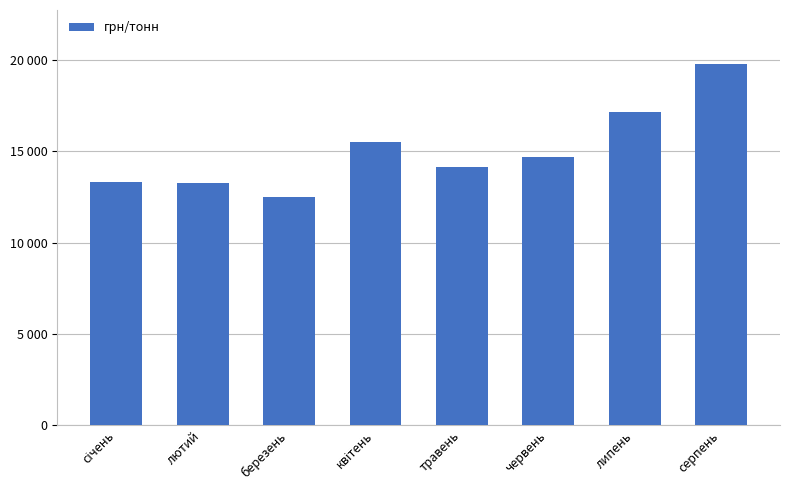

What is the difference between the maximum and minimum values?

7253.7